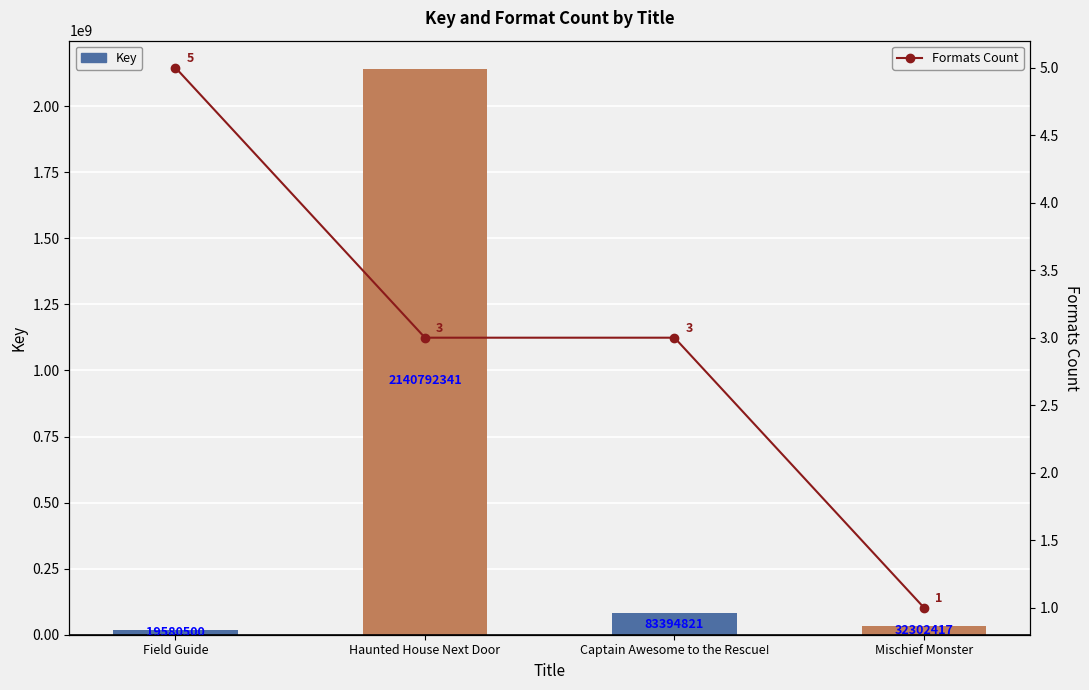

Which series has the largest total across all categories?

Key